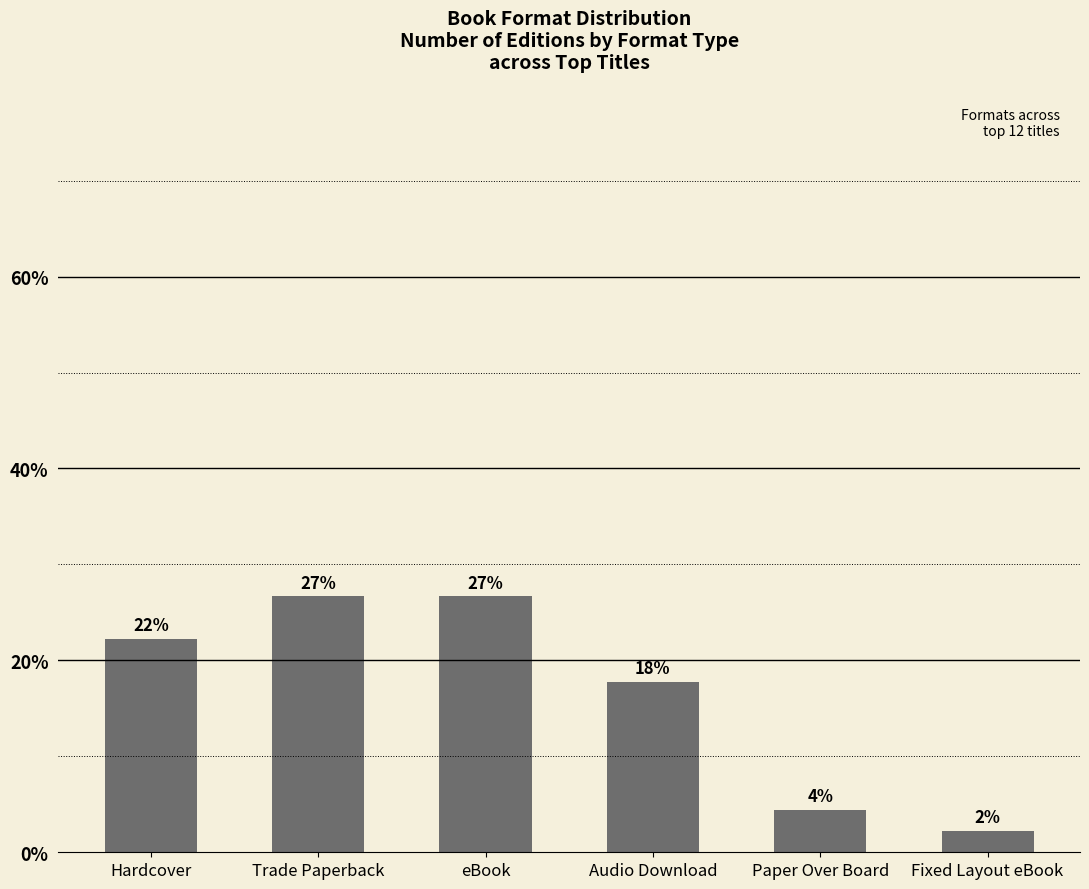

What is the greatest value displayed?

26.7